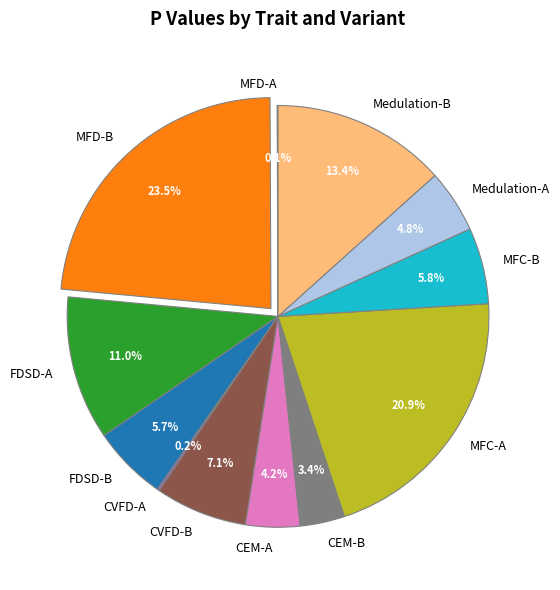

To the nearest percent, what is the difference between the largest and smallest slice percentages?

23%